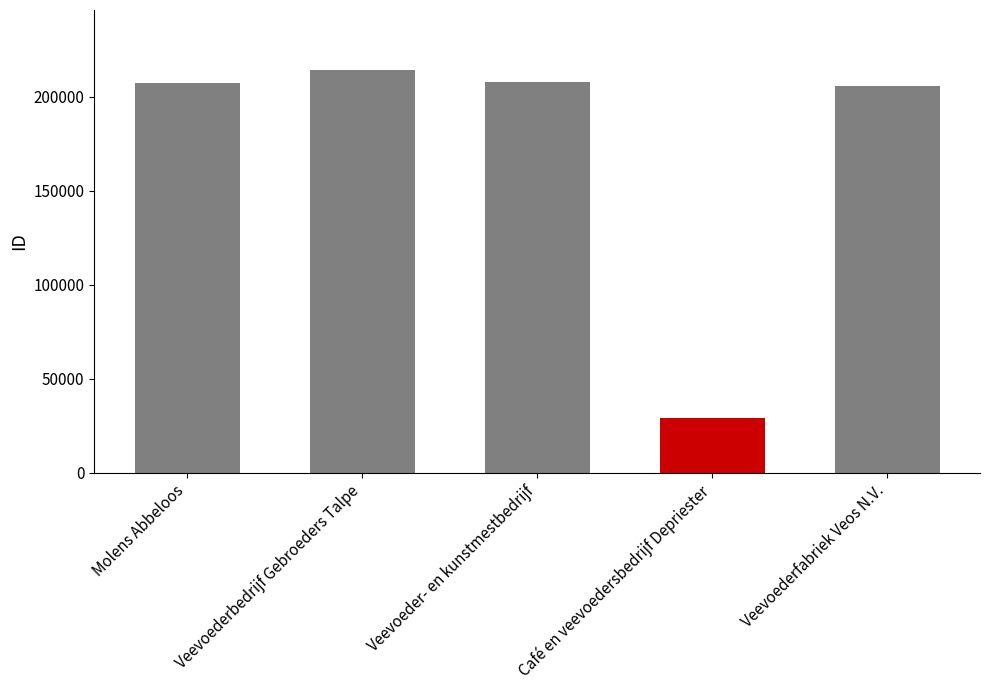

What is the ratio of the value at Veevoederfabriek Veos N.V. to the value at Veevoeder- en kunstmestbedrijf?

1.0